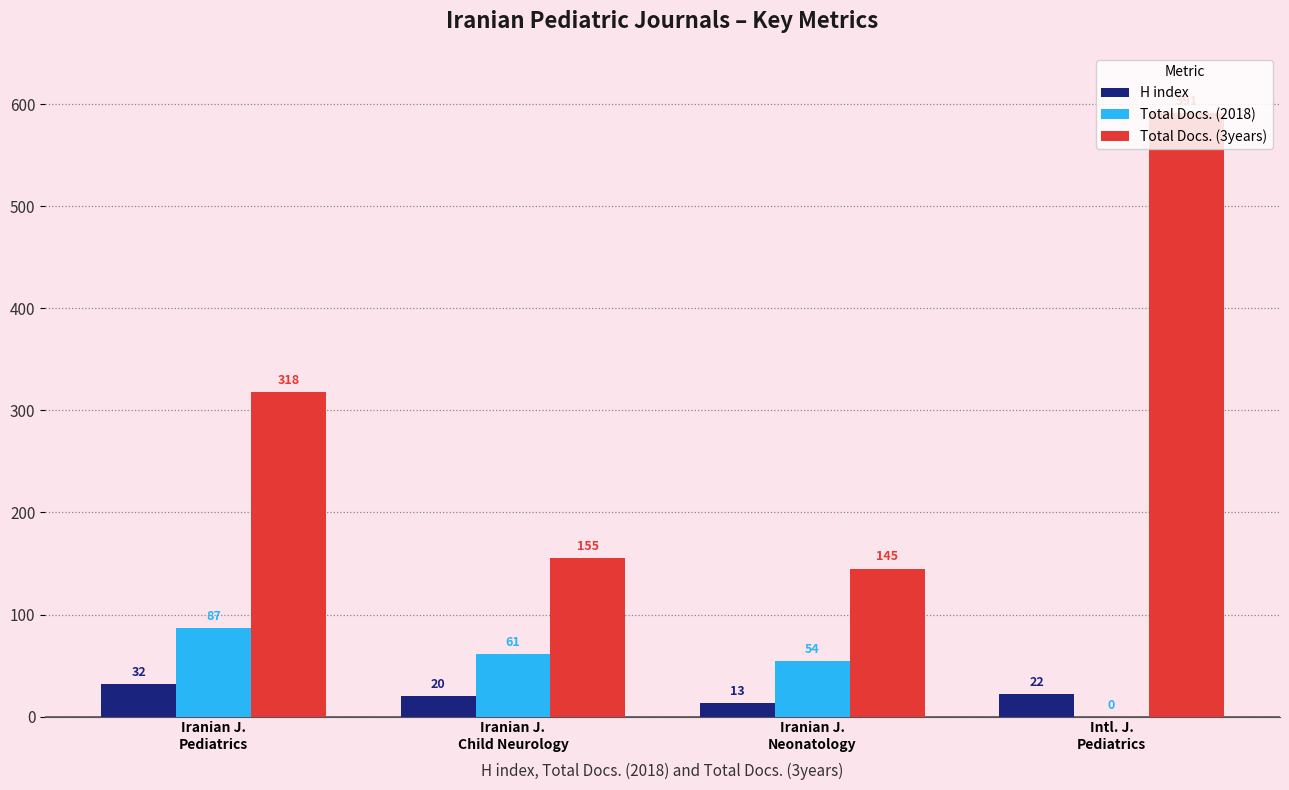

Are the bars grouped side by side (vs. stacked)?

Yes